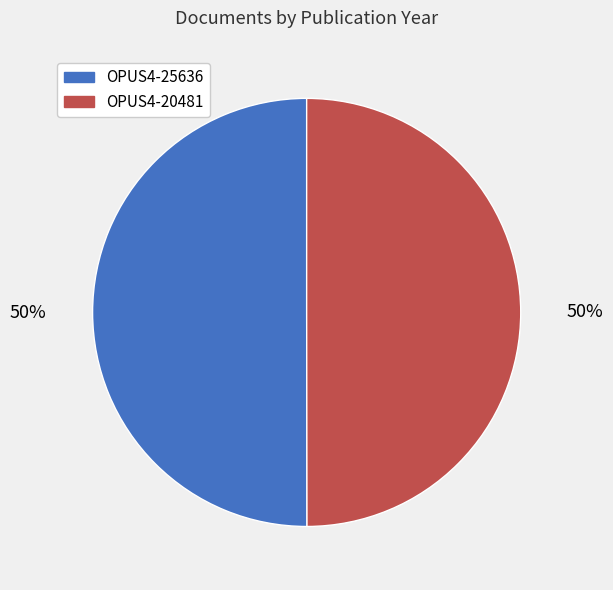

To the nearest percent, what percentage of the pie is OPUS4-25636?

50%